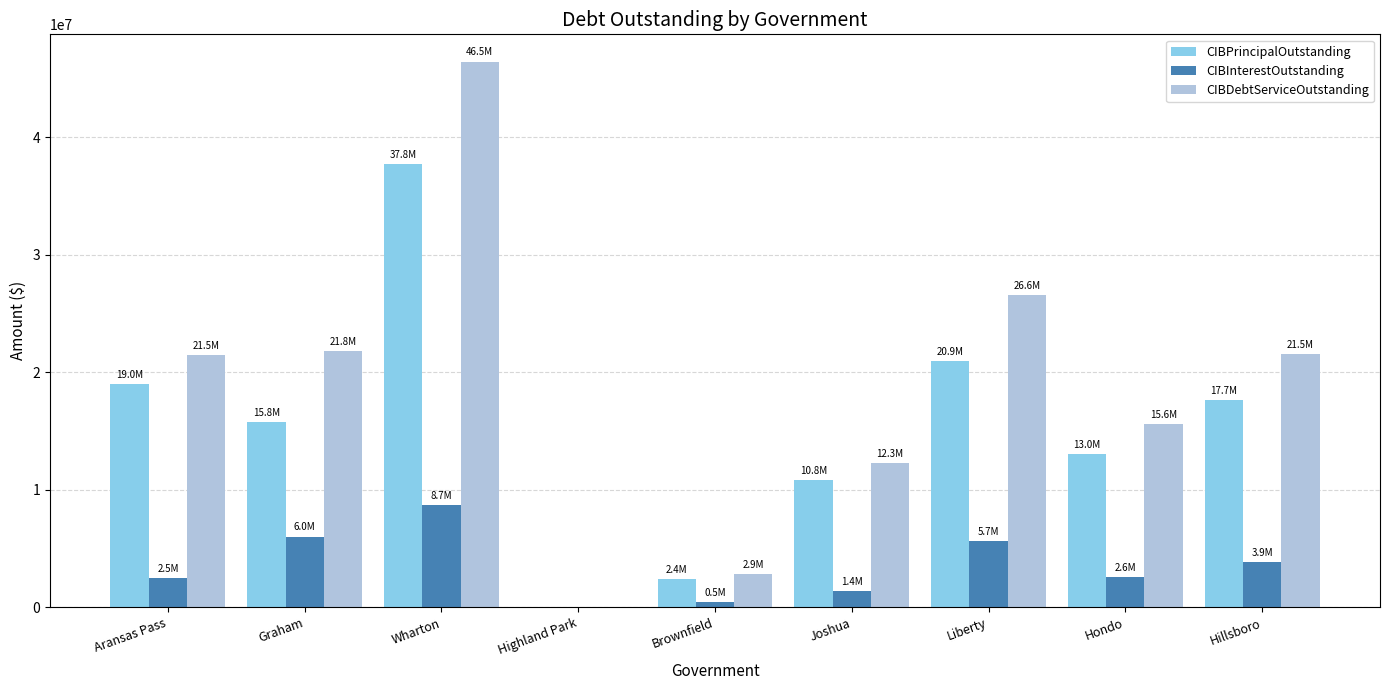

What is the approximate value of CIBInterestOutstanding at Aransas Pass?

2474885.9